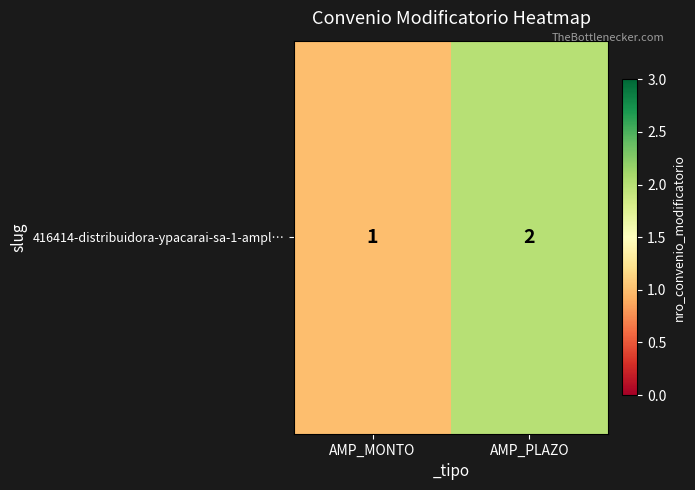

What is the change in value from AMP_MONTO to AMP_PLAZO?

+1